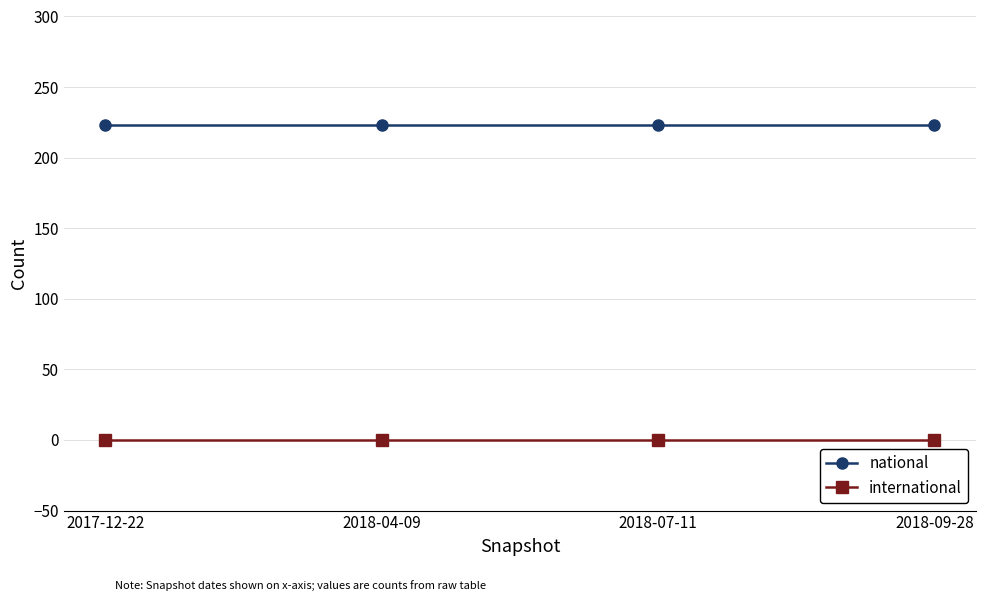

Reading right to left, what are all the values shown in this chart?

national: 2018-09-28=223	2018-07-11=223	2018-04-09=223	2017-12-22=223
international: 2018-09-28=0	2018-07-11=0	2018-04-09=0	2017-12-22=0